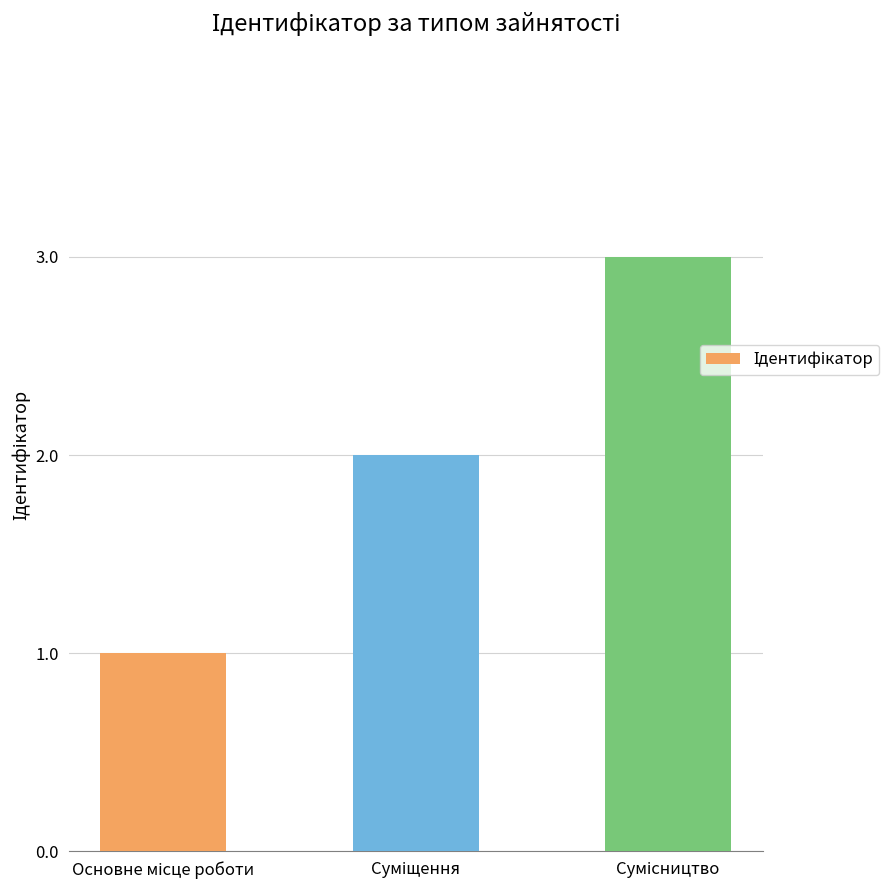

What is the sum of all values?

6